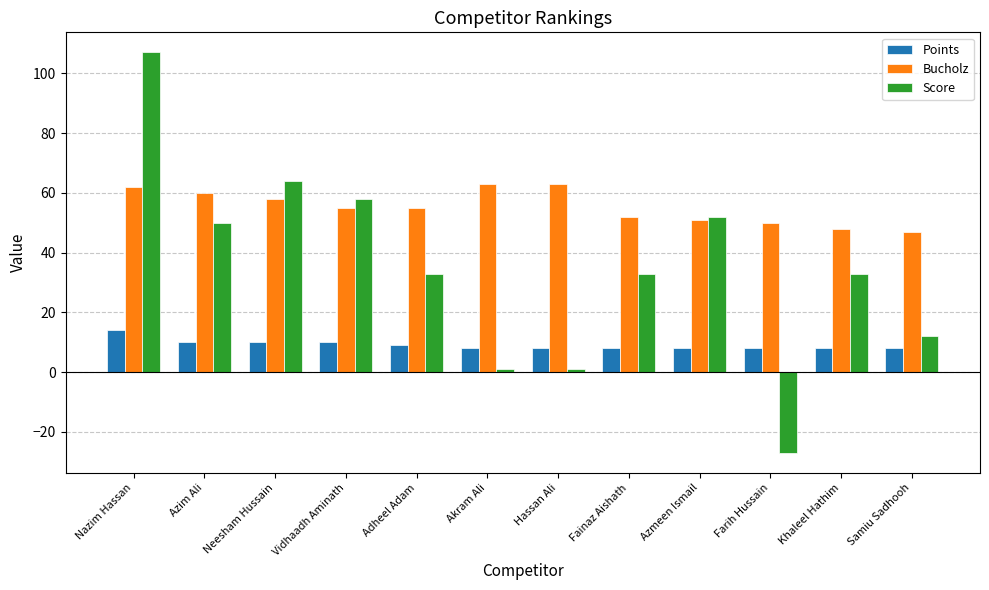

What is the value of the Points bar at the 9th from the left?

8